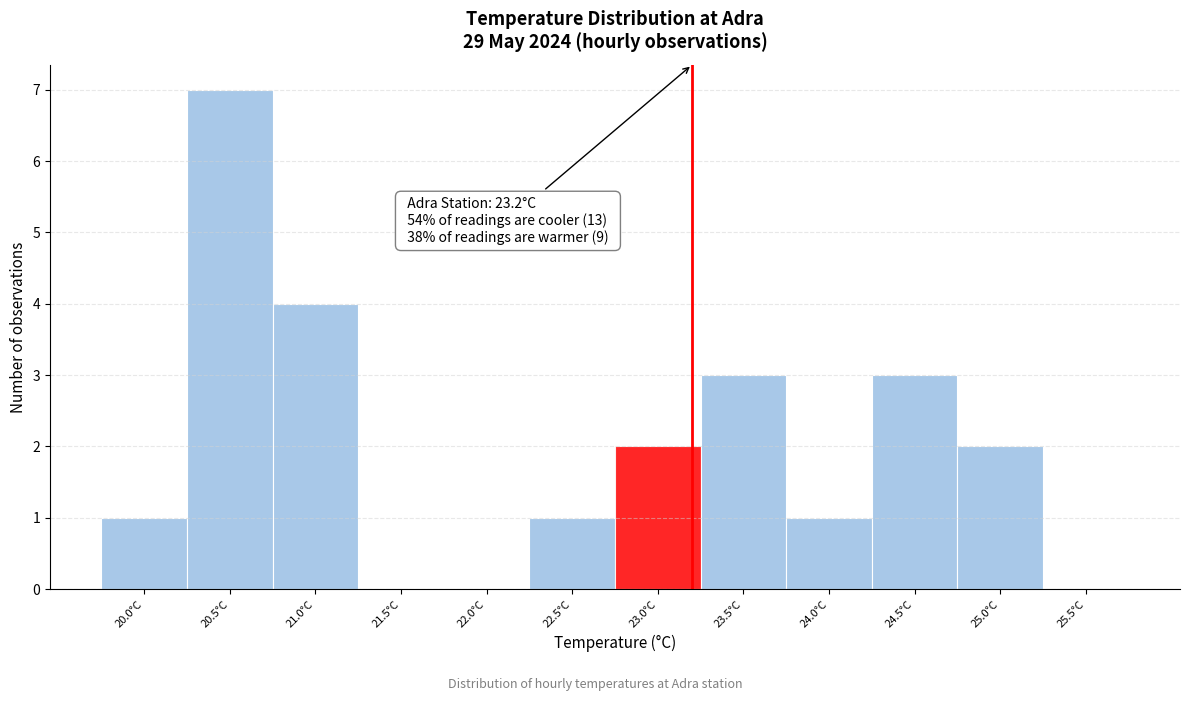

Over which range of the x-axis is the bar tallest?

20.25 to 20.75